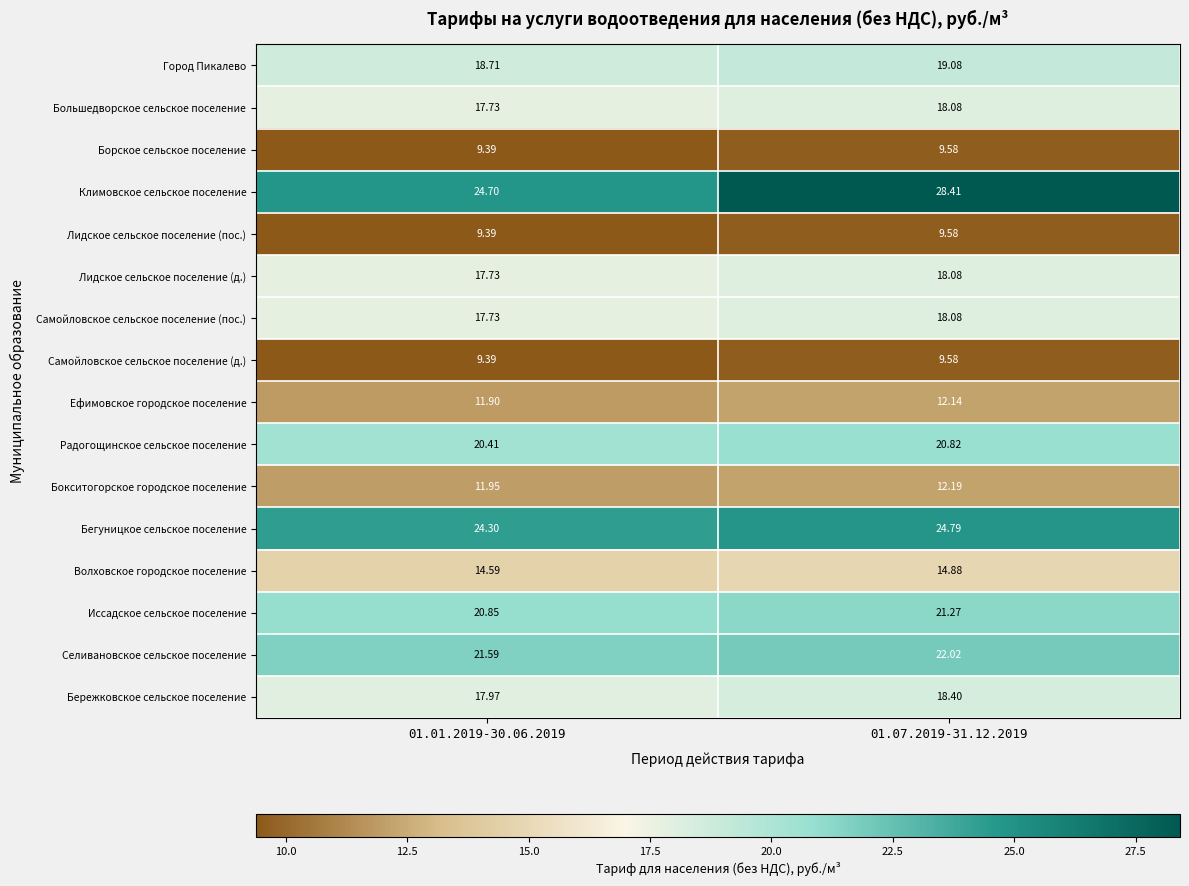

Between 01.01.2019-30.06.2019 and 01.07.2019-31.12.2019, which series saw the biggest shift?

Климовское сельское поселение